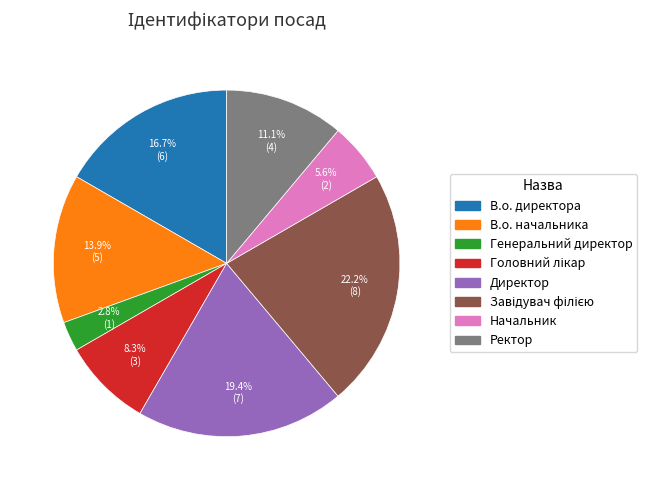

How many segments does this pie chart have?

8